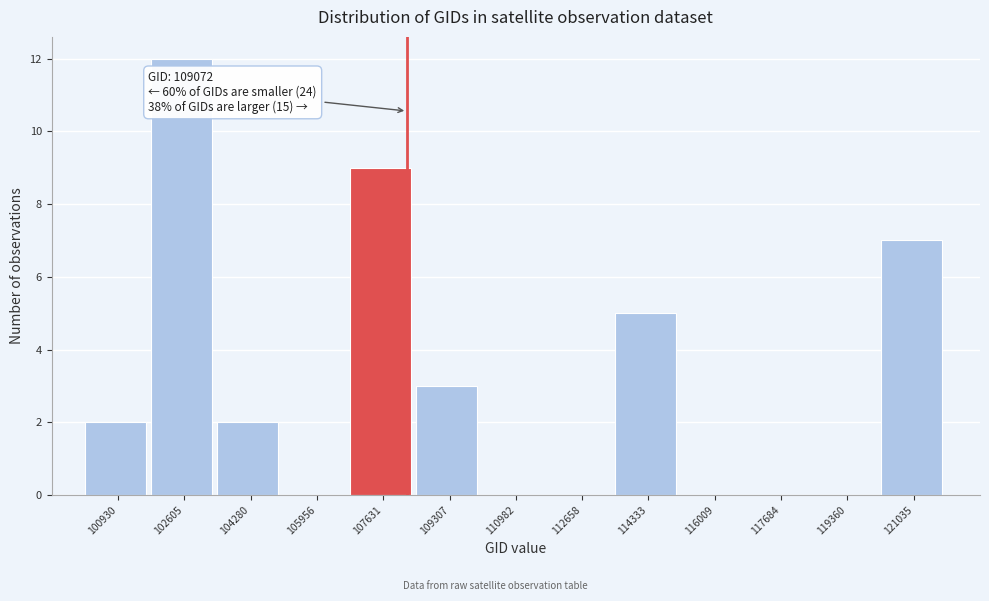

Reading left to right, what are all the values shown in this chart?

100930=2	102605=12	104280=2	105956=0	107631=9	109307=3	110982=0	112658=0	114333=5	116009=0	117684=0	119360=0	121035=7